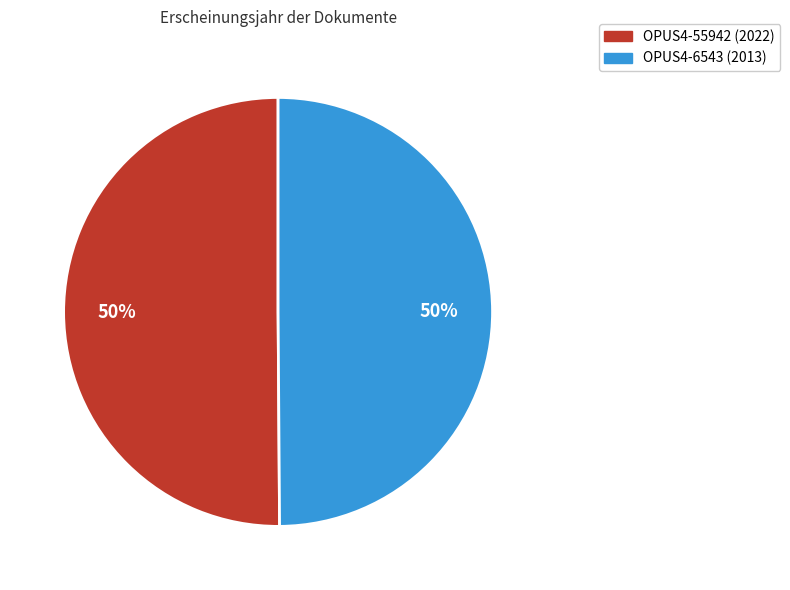

Is the sum of OPUS4-6543 (2013) and OPUS4-55942 (2022) greater than half?

Yes